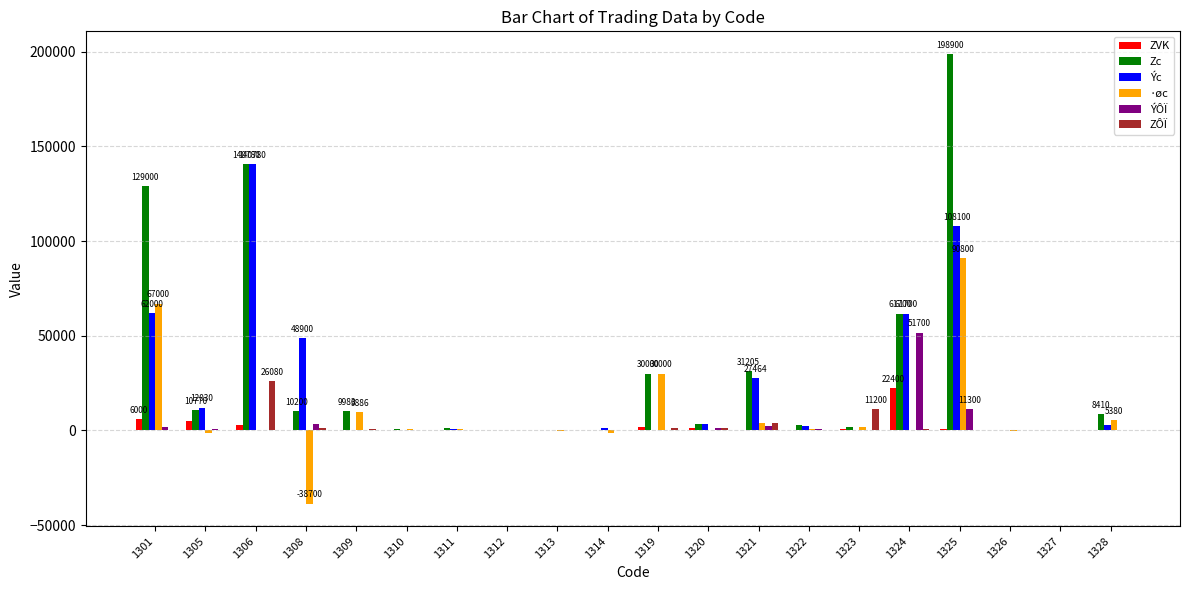

The value of Zc at 1314 is -117499. True or false?

False